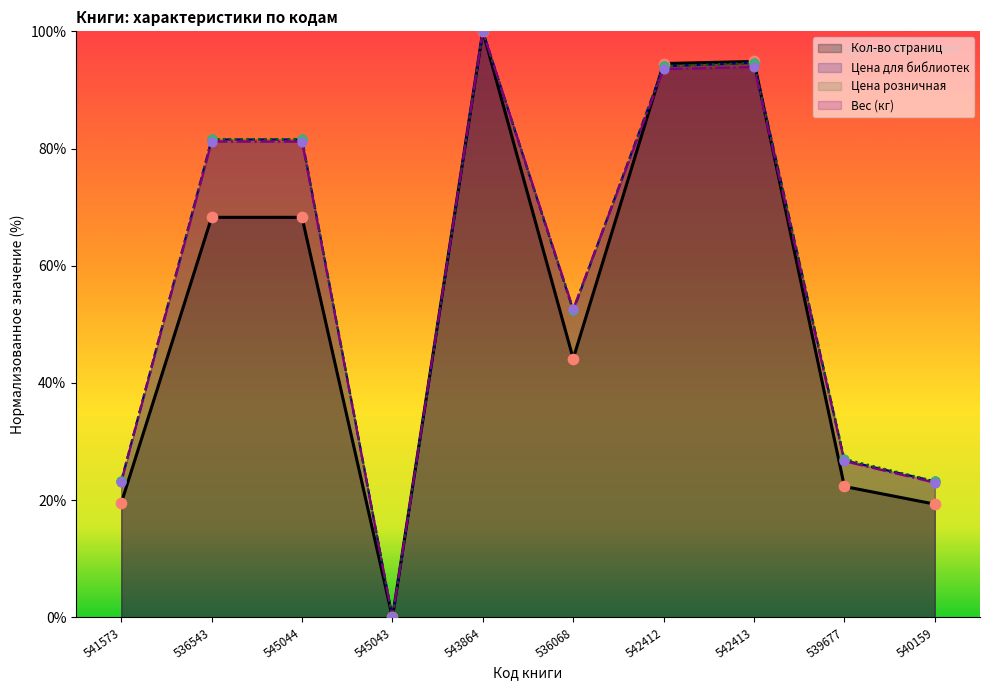

Which series contains the highest Y value?

Кол-во страниц